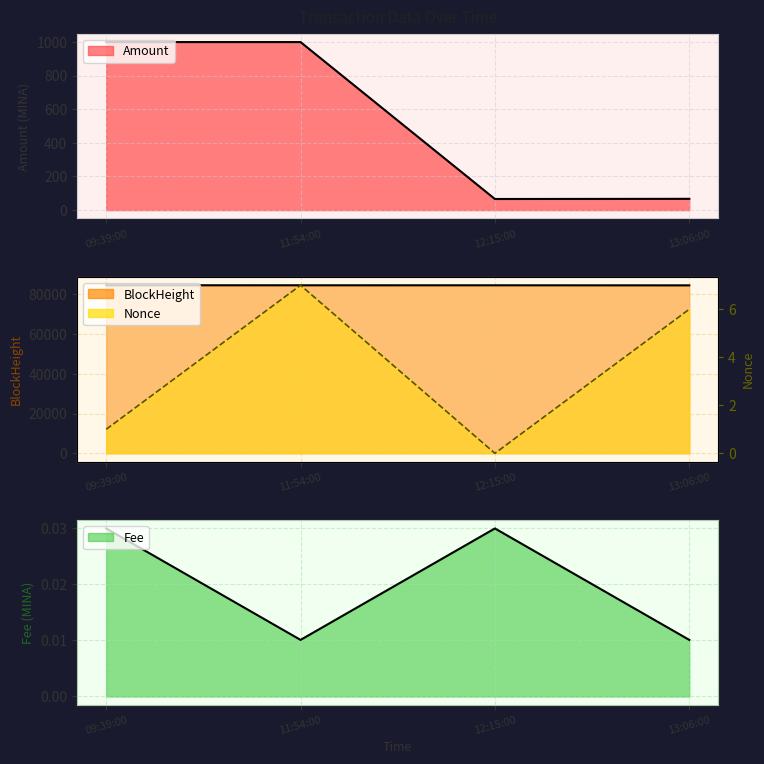

Where does the BlockHeight series first go above 84544?

09:39:00